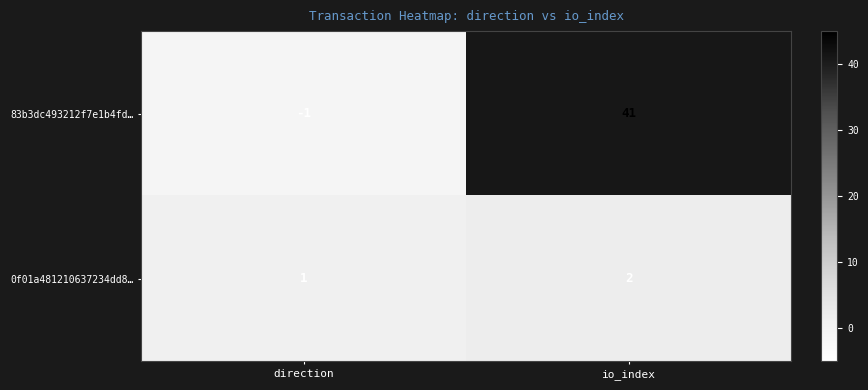

What is the smallest value displayed?

-1